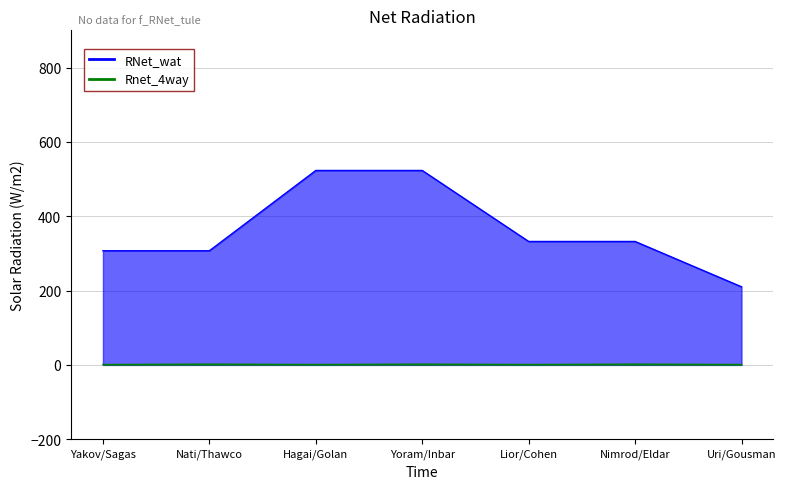

Where does the RNet_wat series first go above 332?

Hagai/Golan